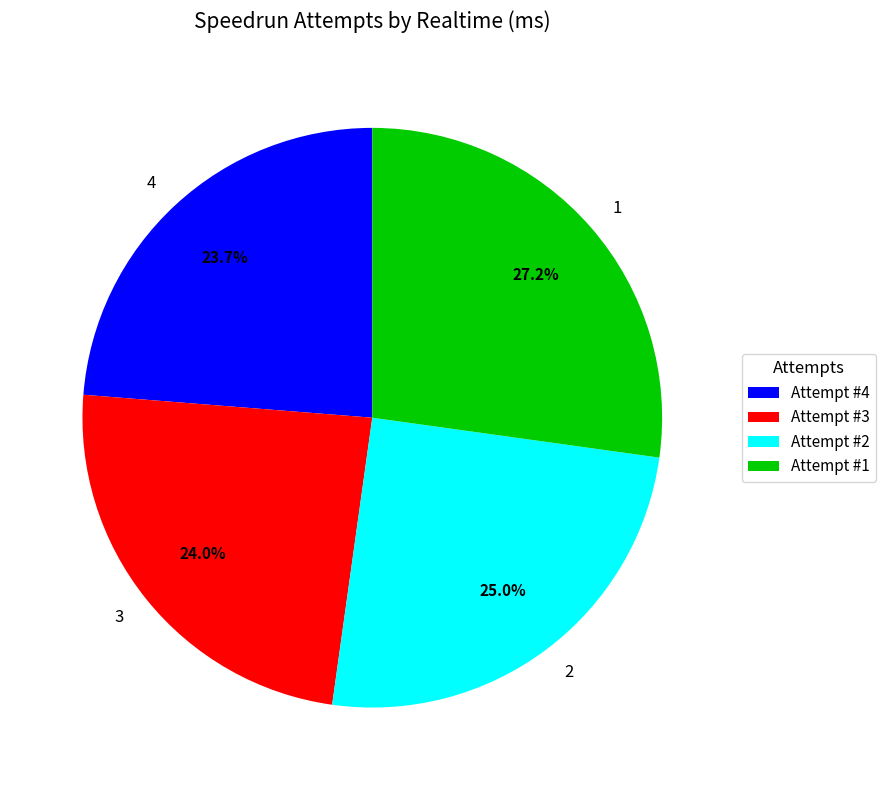

Is the sum of 1 and 4 greater than half?

Yes